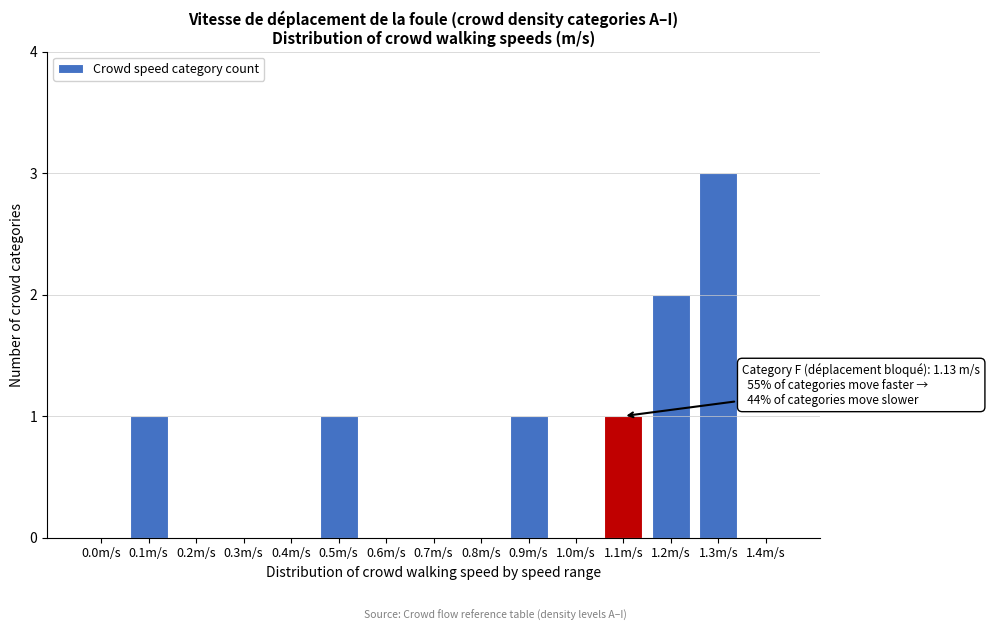

What is the maximum value shown in the chart?

3